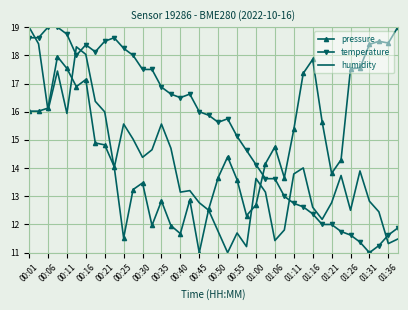

What are all the series names shown in the legend?

pressure, temperature, humidity